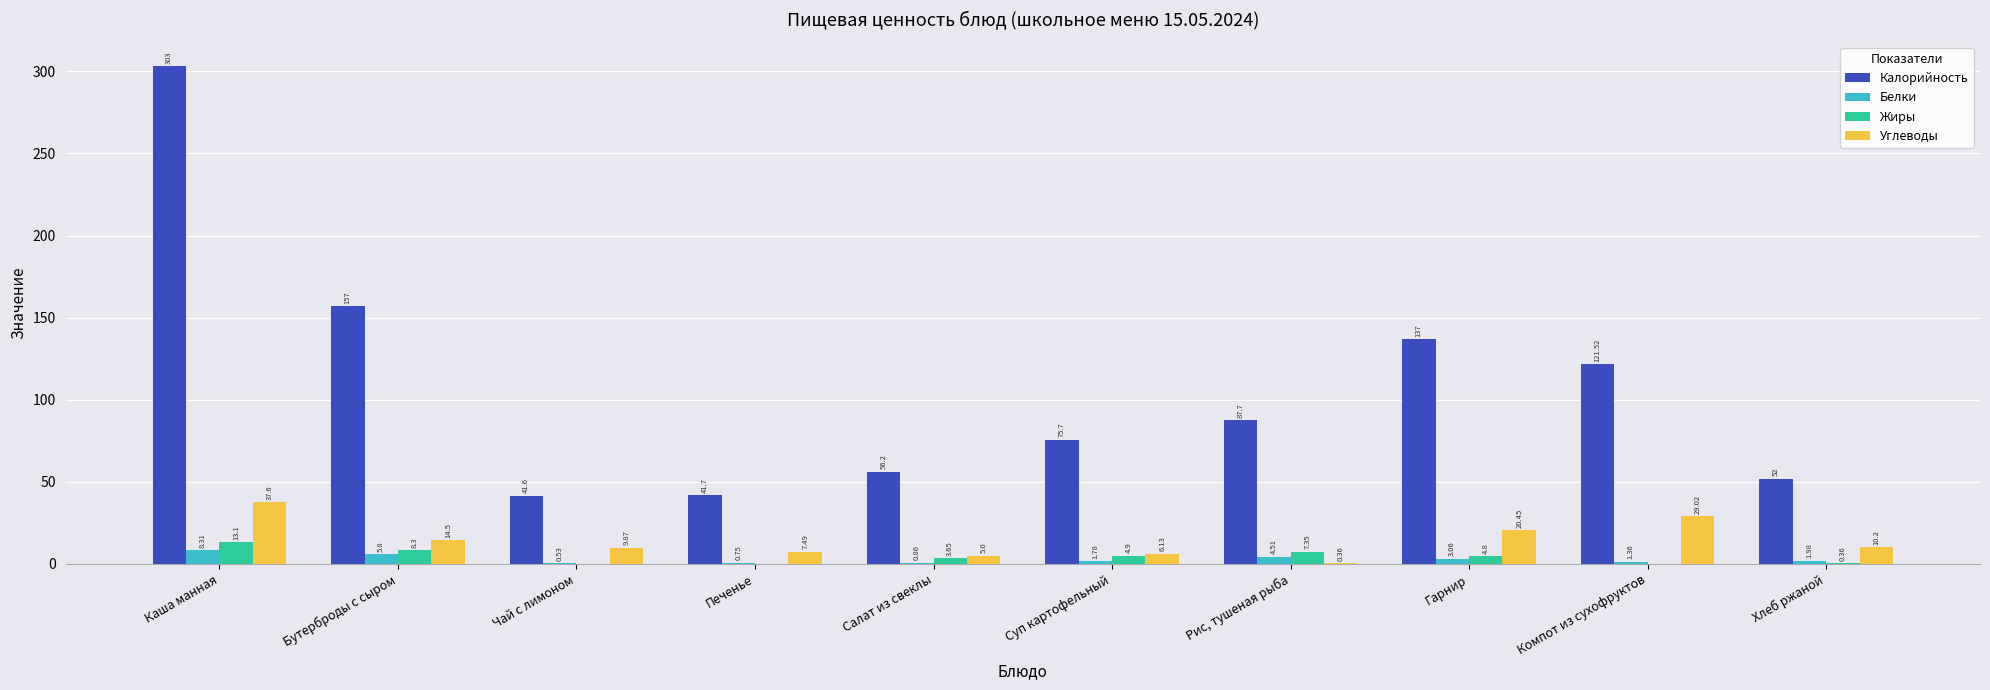

Is the value of Белки at Компот из сухофруктов greater than the value of Углеводы at Чай с лимоном?

No